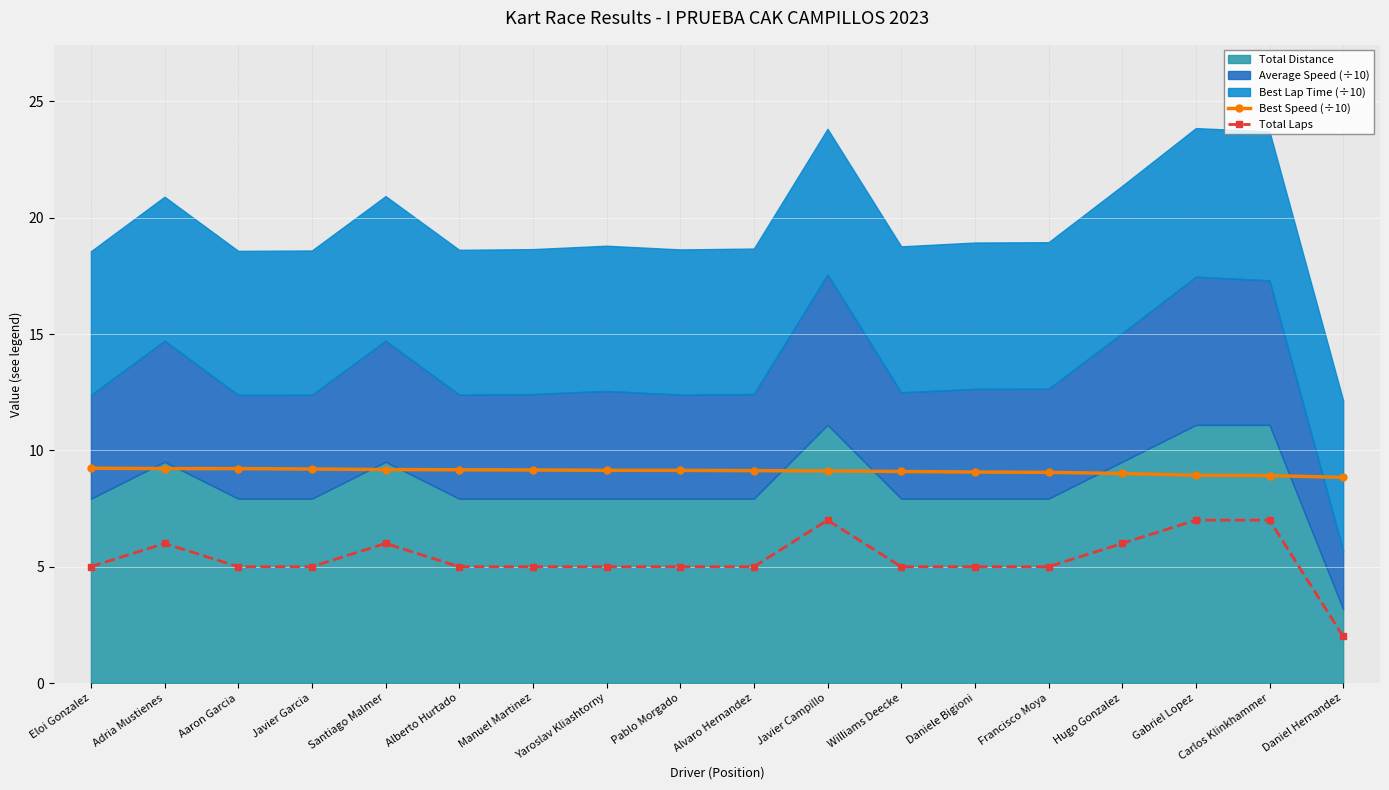

Is the value of Total Laps at Daniele Bigioni greater than the value of Best Speed (÷10) at Francisco Moya?

No